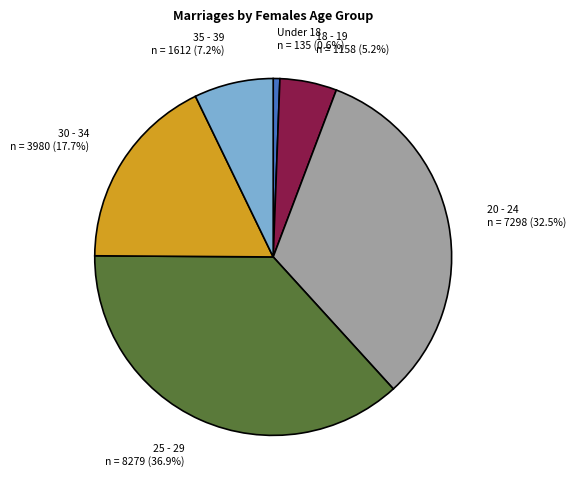

Does 30 - 34 represent more than half of the total?

No